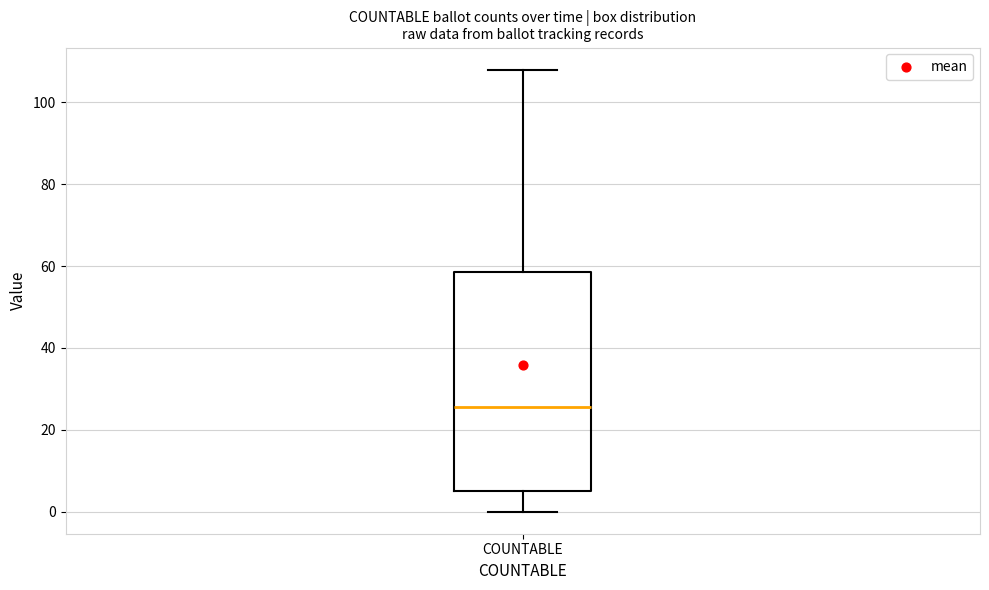

Where is the lower edge of the box for COUNTABLE on the y-axis? The values are not printed on the chart, so give them approximately, as read against the axis.

6